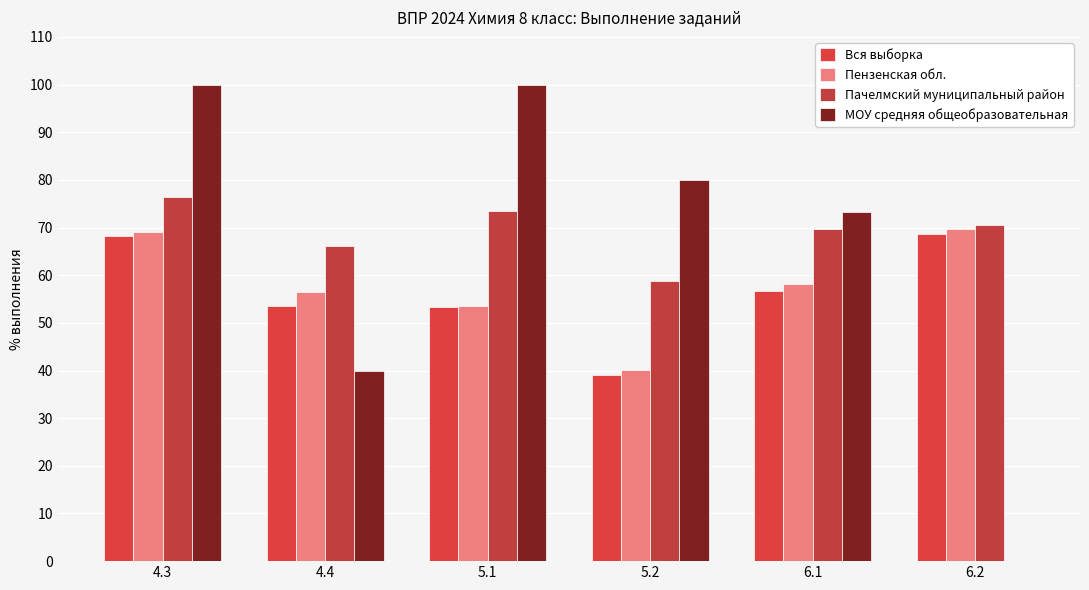

The Пензенская обл. series shows 27.5 at 4.3. True or false?

False